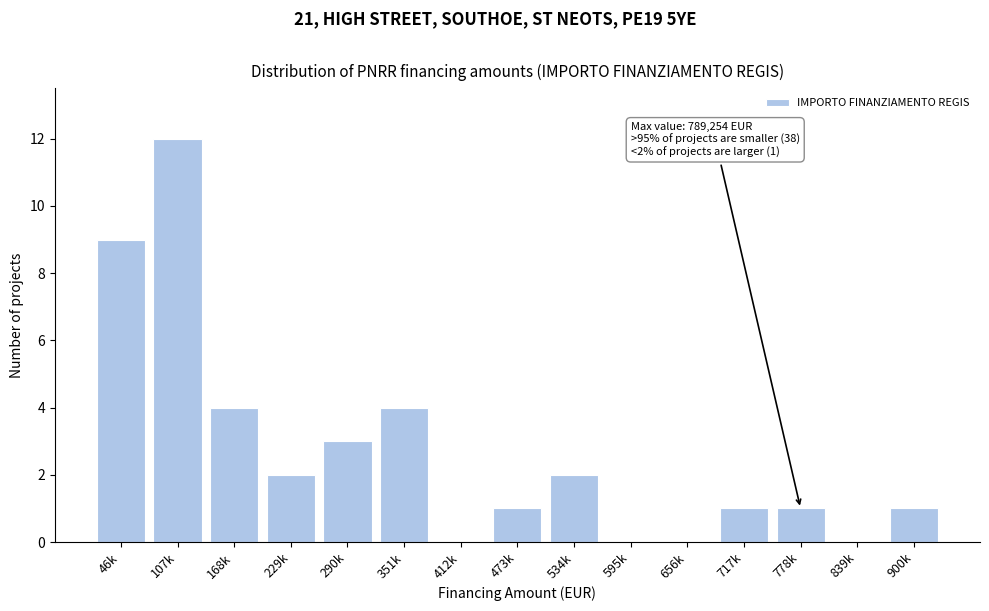

Reading left to right, what are all the values shown in this chart?

46k=9	107k=12	168k=4	229k=2	290k=3	351k=4	412k=0	473k=1	534k=2	595k=0	656k=0	717k=1	778k=1	839k=0	900k=1